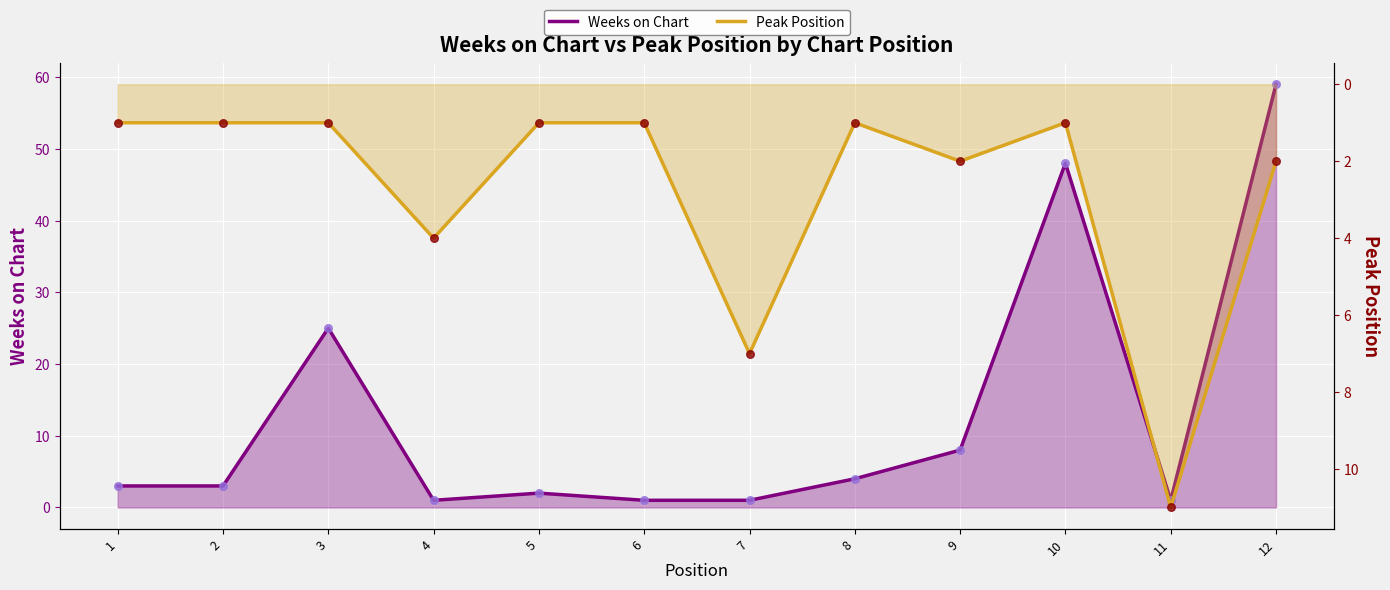

Which series has the largest total across all categories?

Weeks on Chart